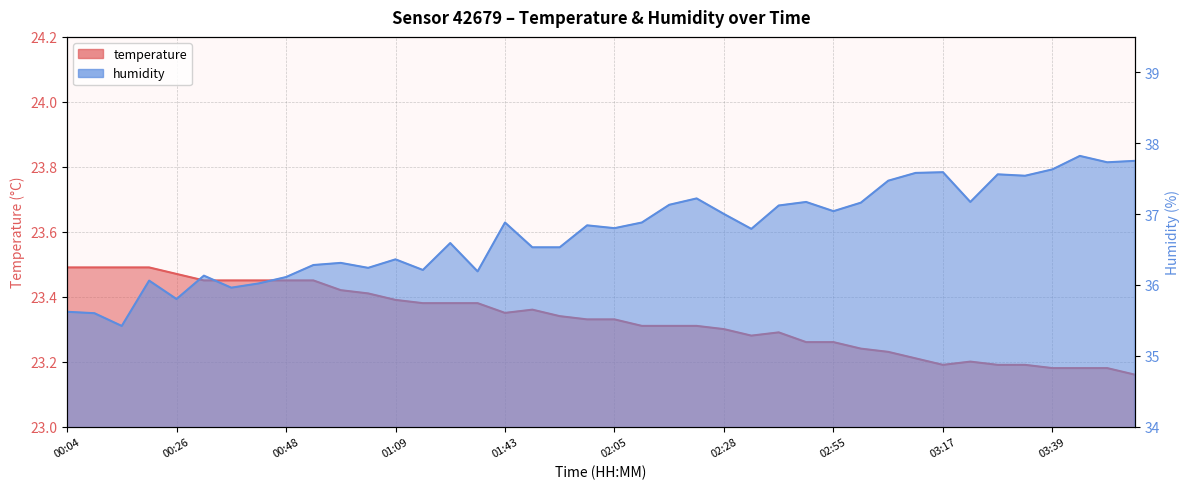

What is the spread (max minus min) of values at 02:05?

13.5